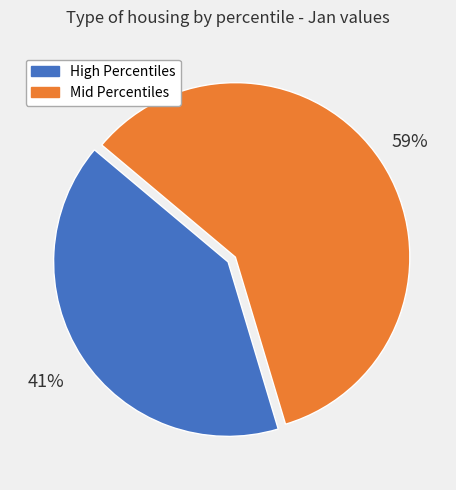

Is there any slice that represents more than half of the pie?

Yes